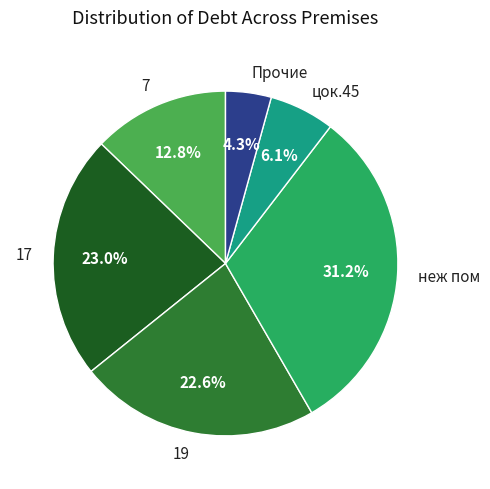

Is there any slice that represents more than half of the pie?

No